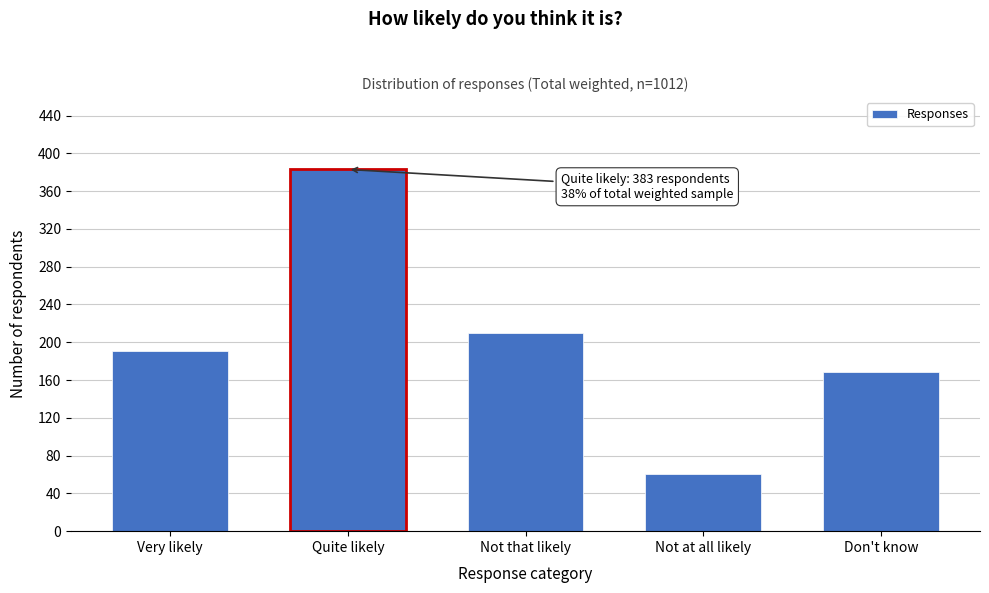

Reading left to right, what are all the values shown in this chart?

191	383	210	61	168